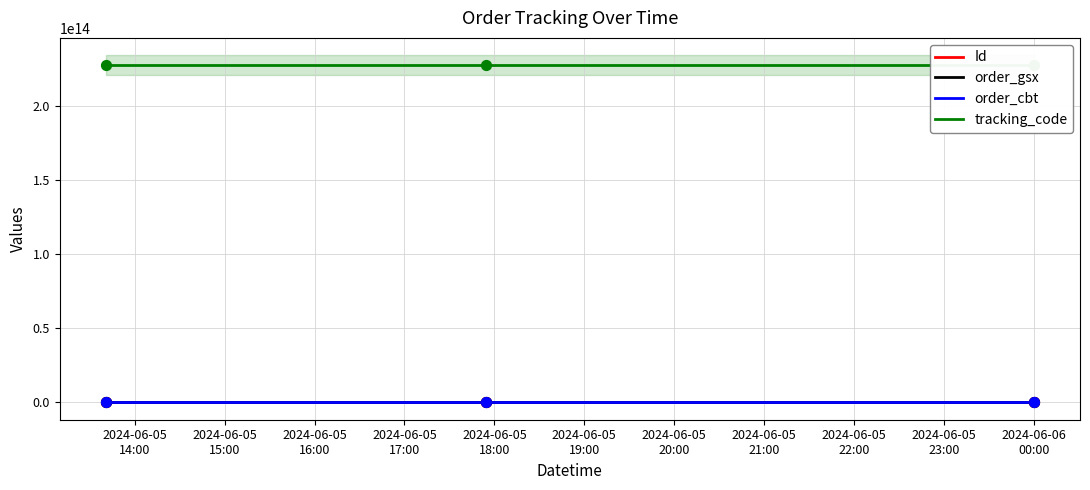

Which series has the largest total across all categories?

tracking_code